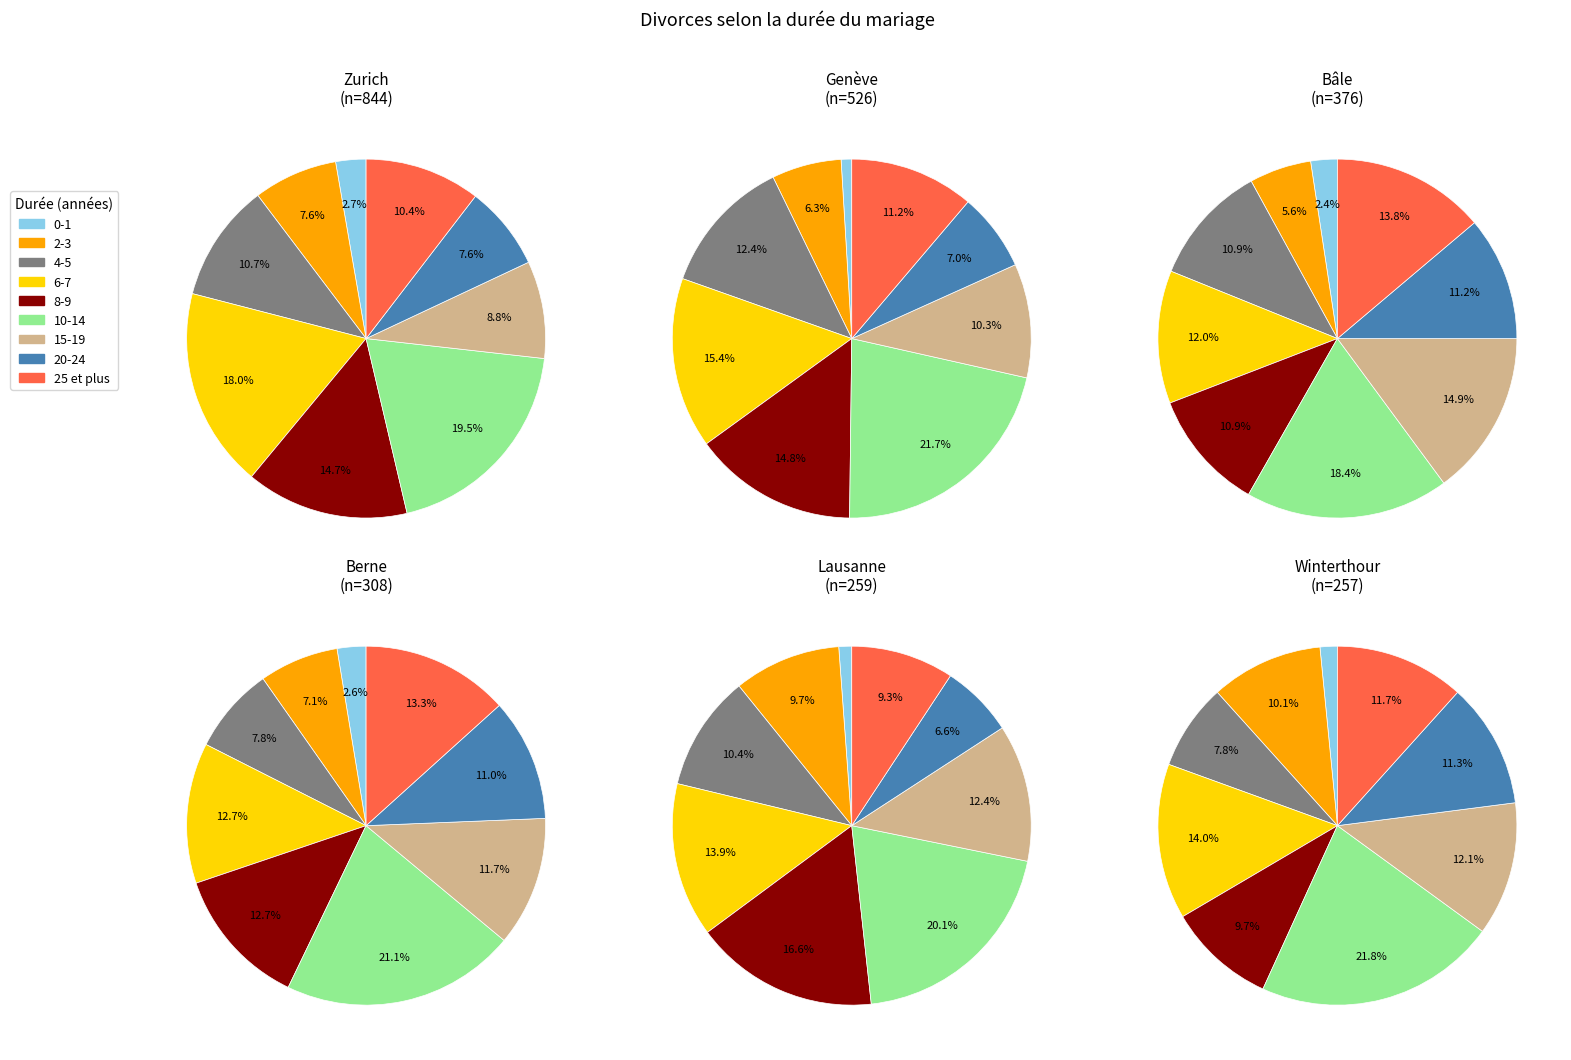

Does Zurich represent more than half of the total?

No